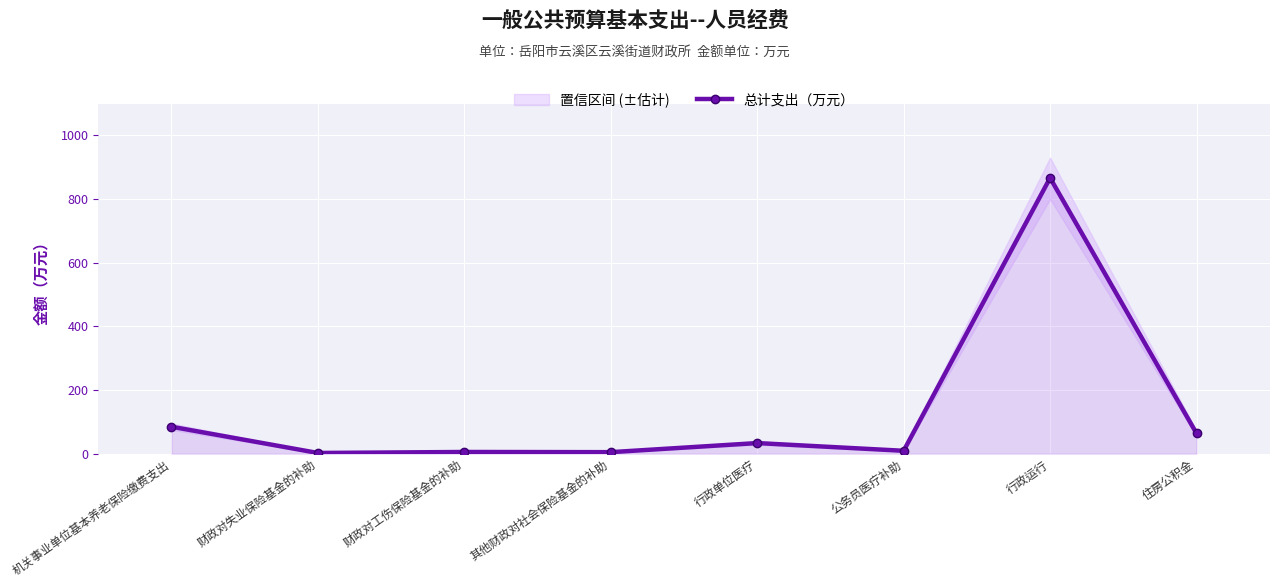

Reading left to right, list all the values displayed in this chart.

机关事业单位基本养老保险缴费支出=84.7	财政对失业保险基金的补助=2.1	财政对工伤保险基金的补助=5.3	其他财政对社会保险基金的补助=4.7	行政单位医疗=33.3	公务员医疗补助=9.0	行政运行=866.4	住房公积金=63.5